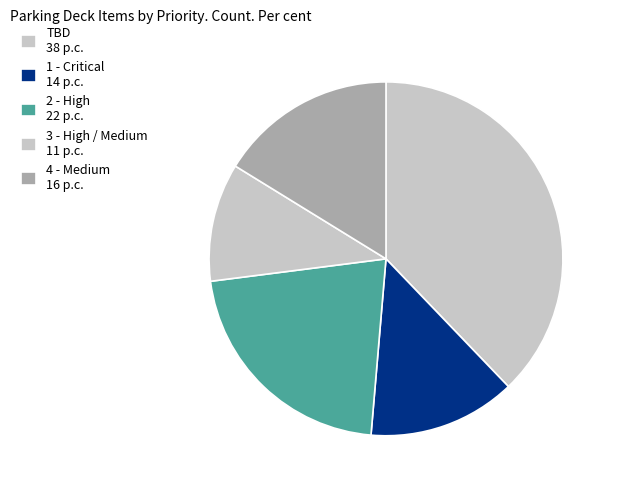

Rank the categories by value from lowest to highest.

3 - High / Medium 11 p.c., 1 - Critical 14 p.c., 4 - Medium 16 p.c., 2 - High 22 p.c., TBD 38 p.c.